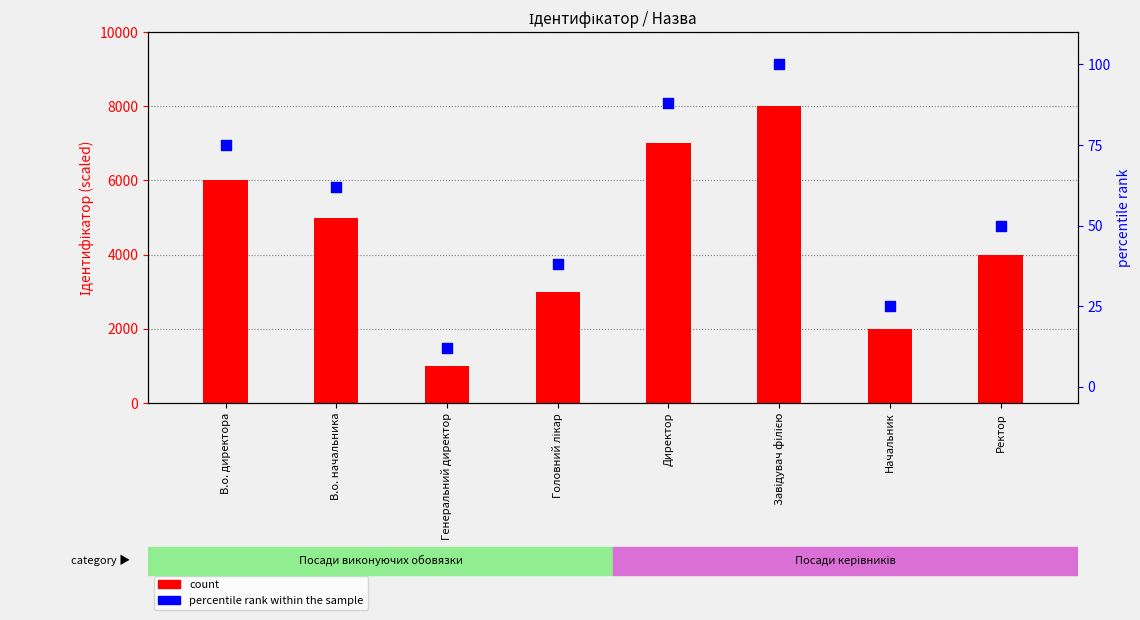

At which category is the sum across all series the highest?

Завідувач філією